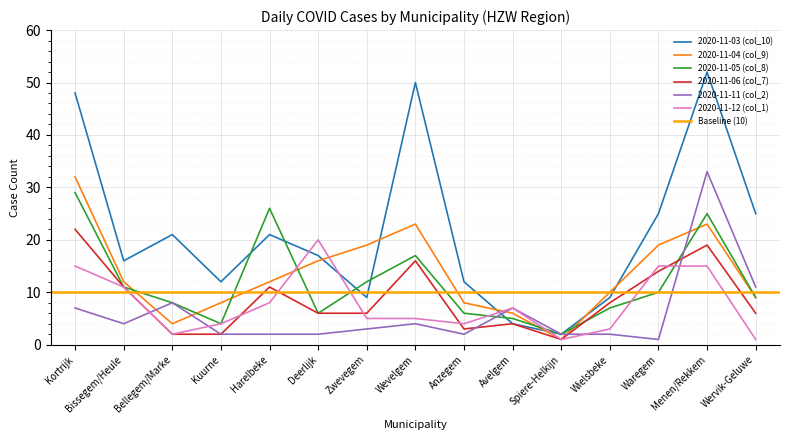

What is the difference between the maximum and minimum values in the 2020-11-05 (col_8) series?

27